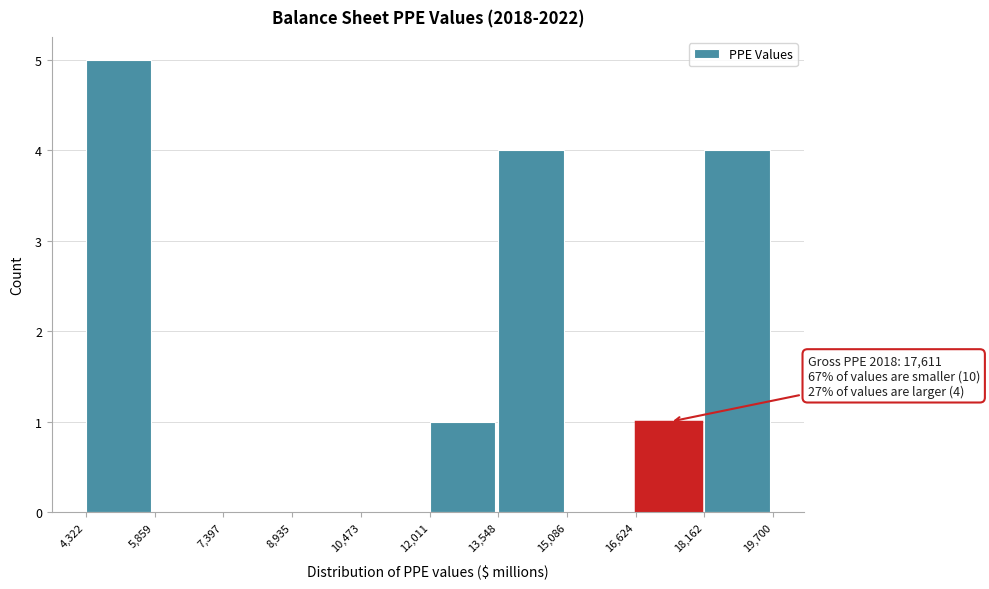

Which range on the x-axis has the tallest bar?

4,322 to 5,859